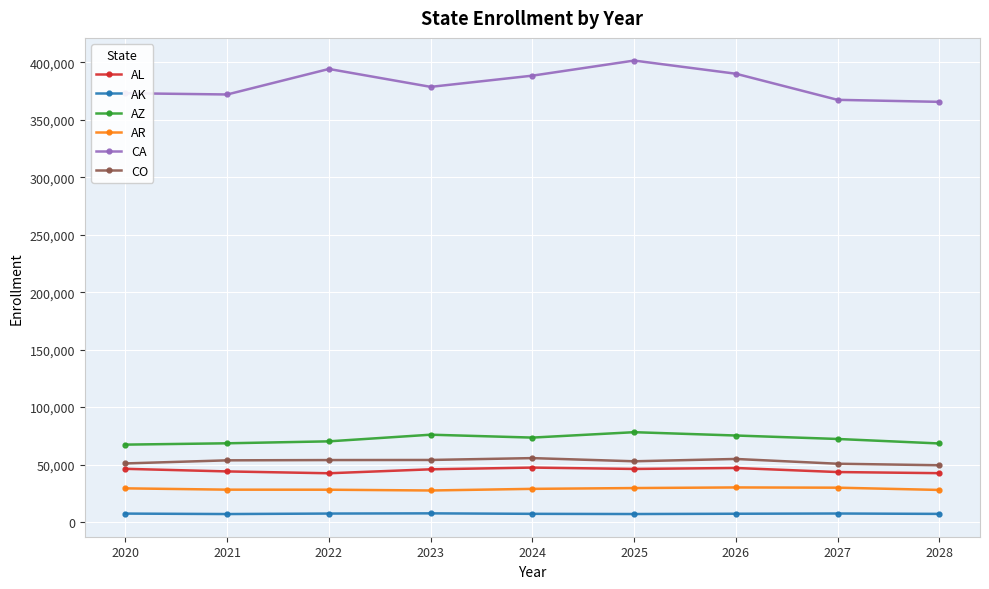

What is the value of the AZ point at the 6th from the left?

78191.0